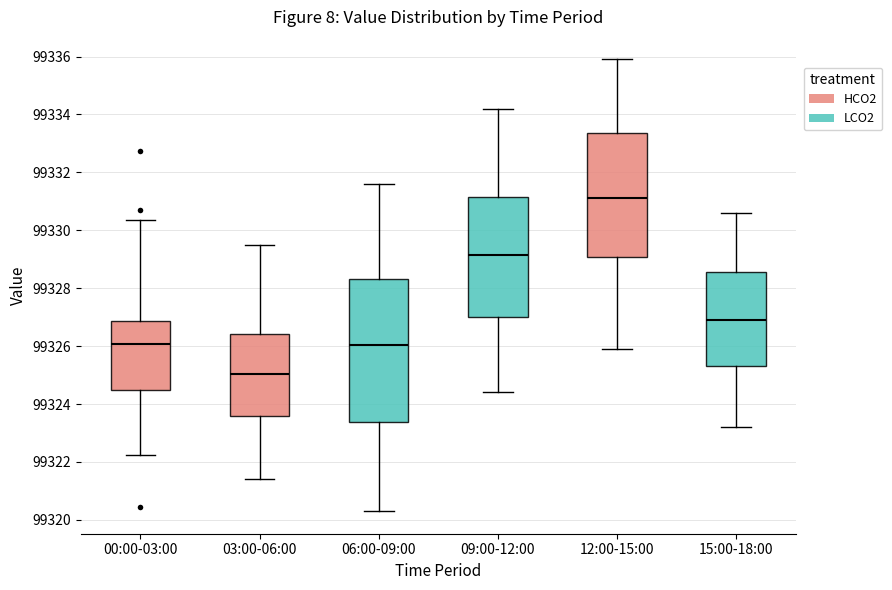

Reading left to right, transcribe this box plot: for each box, give where its median line is, the range the box spans, and where its two whiskers end, as read against the y-axis. The values are not printed on the chart, so give them approximately, as read against the axis.

00:00-03:00: median 99326.0, box 99324.4 to 99326.8, whiskers 99322.2 to 99330.4
03:00-06:00: median 99325.0, box 99323.6 to 99326.4, whiskers 99321.4 to 99329.6
06:00-09:00: median 99326.0, box 99323.4 to 99328.4, whiskers 99320.4 to 99331.6
09:00-12:00: median 99329.2, box 99327.0 to 99331.2, whiskers 99324.4 to 99334.2
12:00-15:00: median 99331.2, box 99329.0 to 99333.4, whiskers 99326.0 to 99336.0
15:00-18:00: median 99327.0, box 99325.4 to 99328.6, whiskers 99323.2 to 99330.6